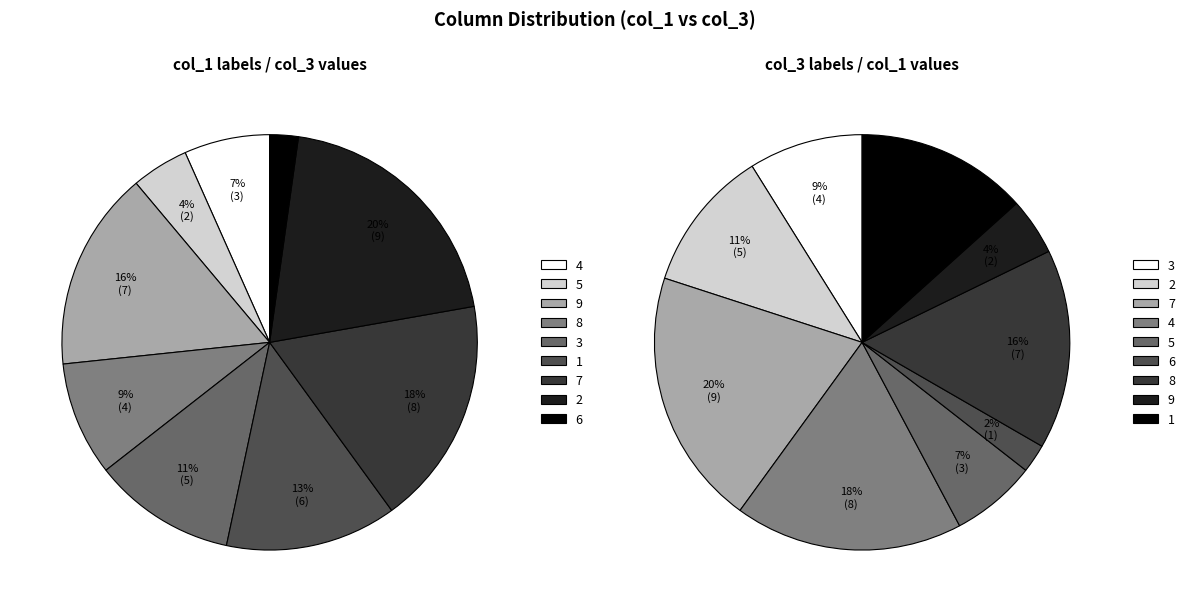

To the nearest percent, what is the difference between the largest and smallest slice percentages?

18%